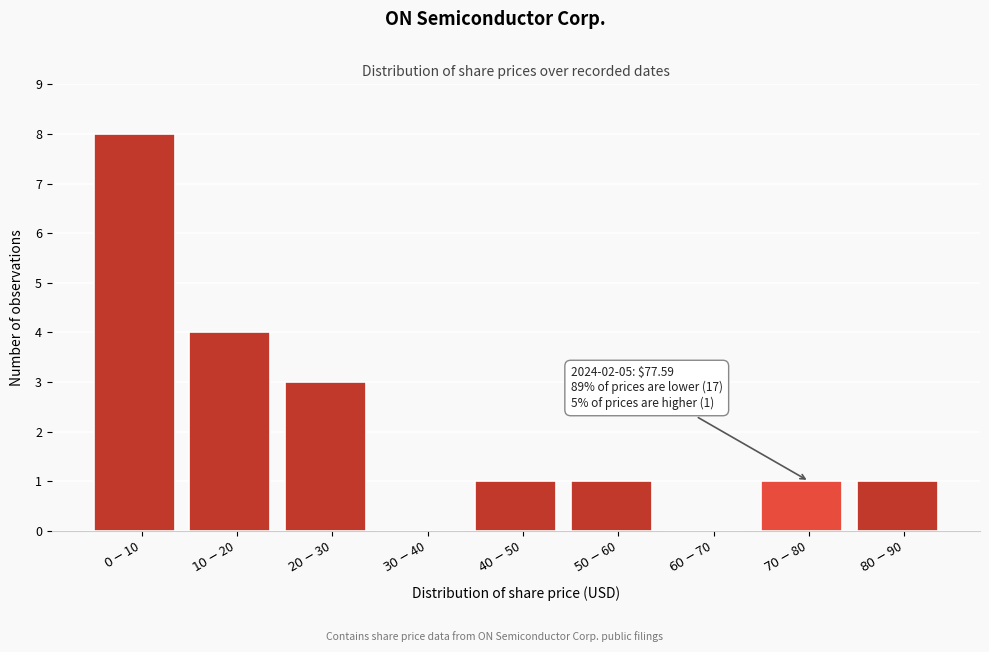

What is the greatest value displayed?

8